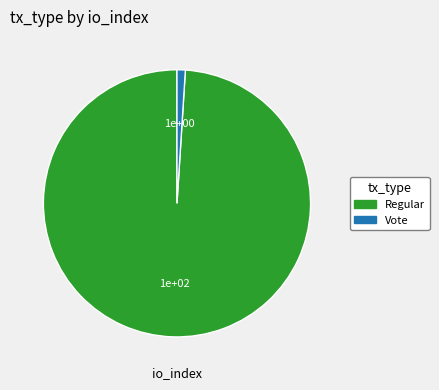

Which category has the smallest portion of the pie?

Vote